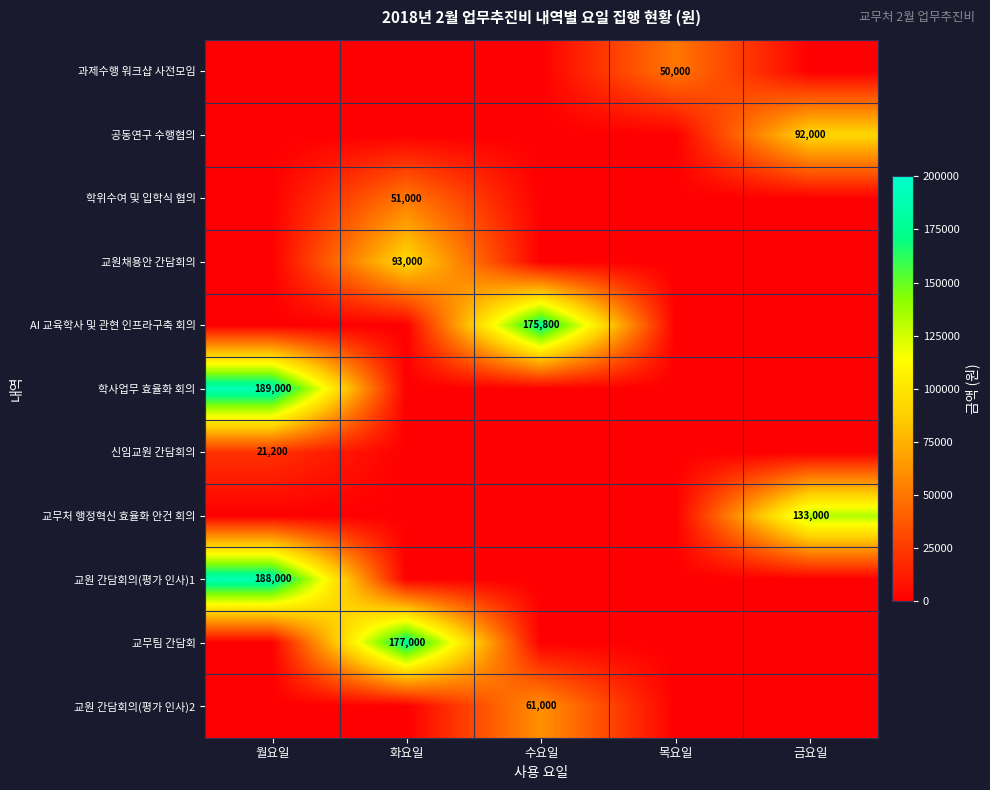

How many positive values does the 공동연구 수행협의 series have?

1